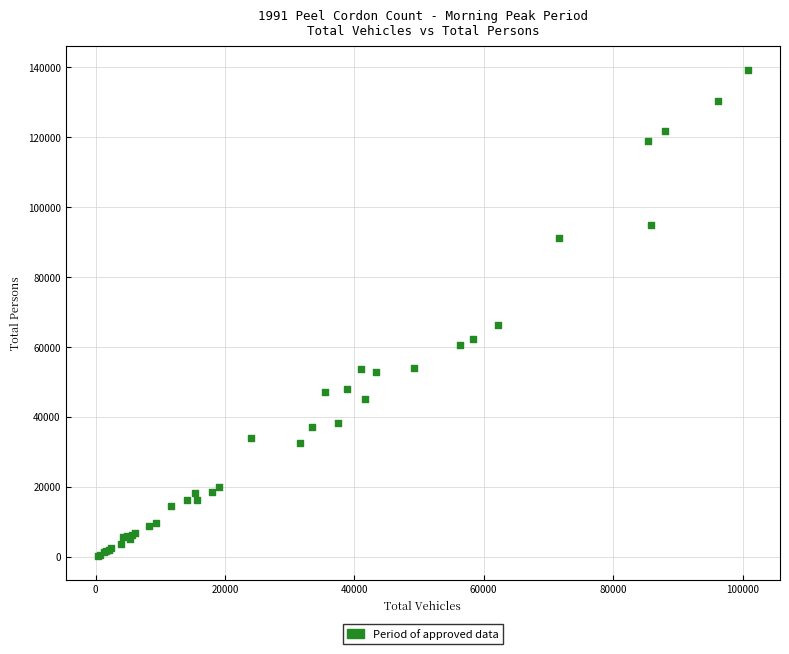

What Y value in the scatter plot is closest to 69790?

66213